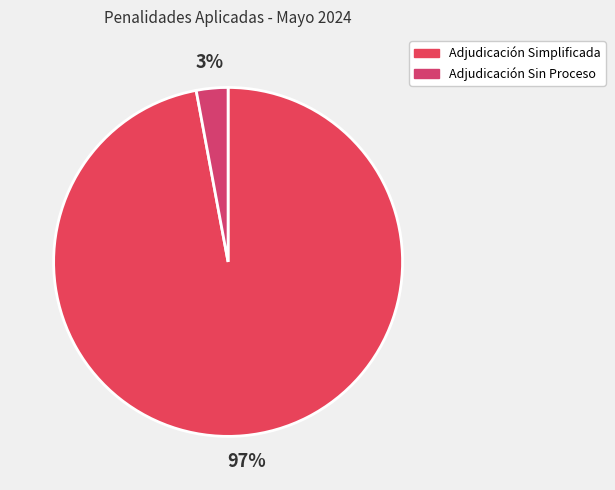

Which slice is the smallest?

Adjudicación Sin Proceso